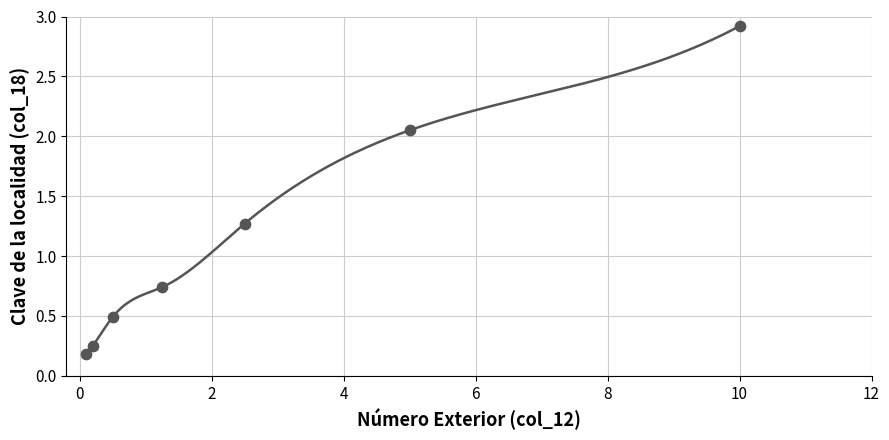

What is the average X value?

2.8